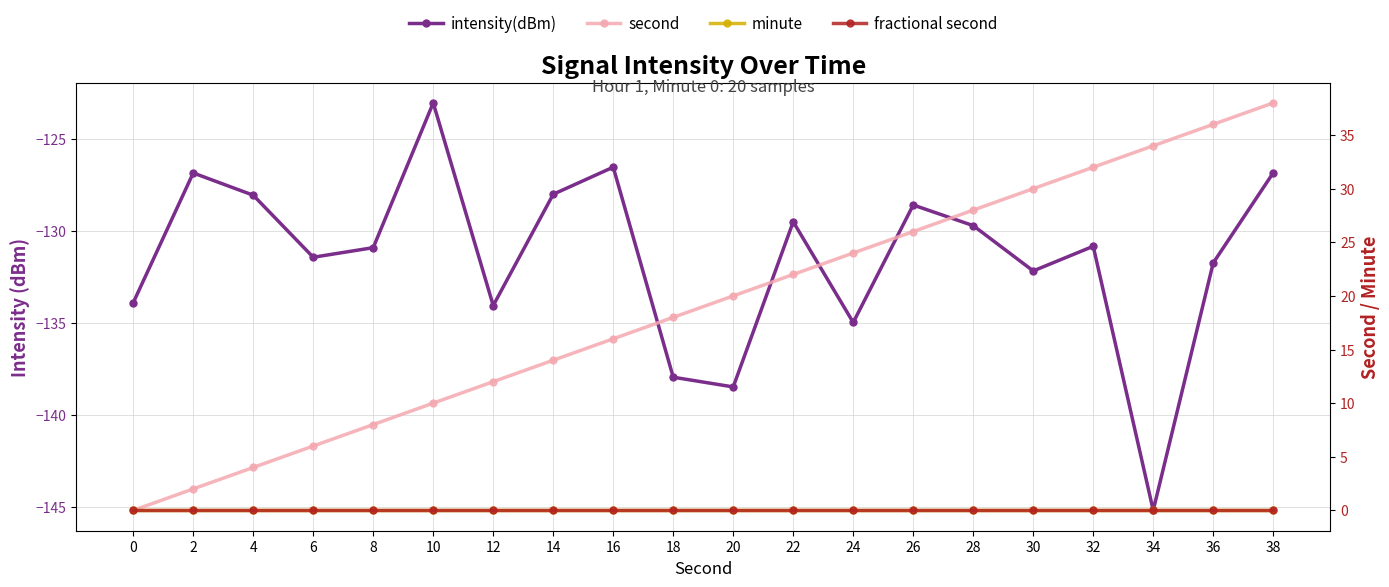

At which label does intensity(dBm) reach its peak?

10